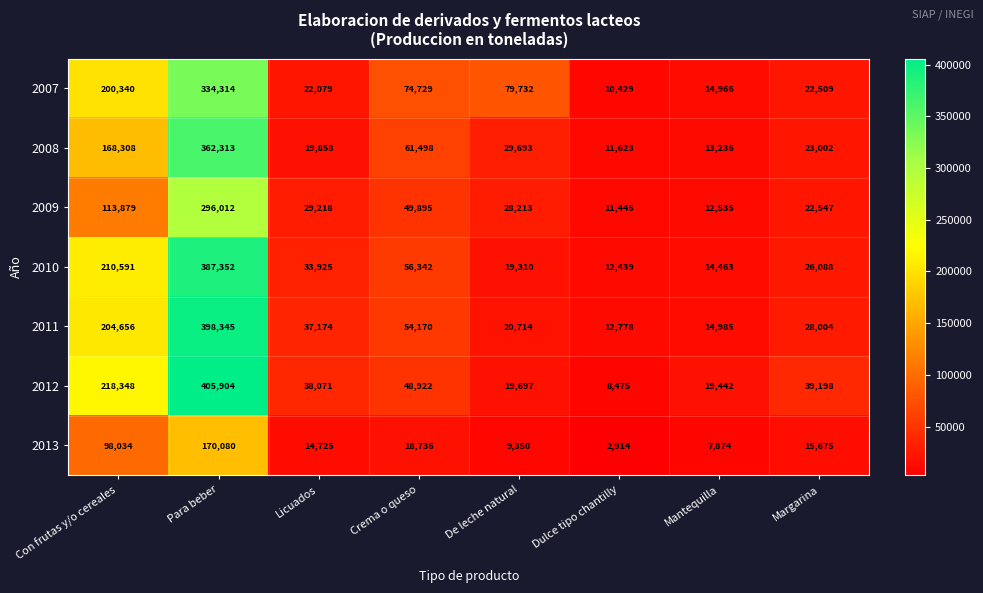

Which label corresponds to the largest value in the chart?

Para beber